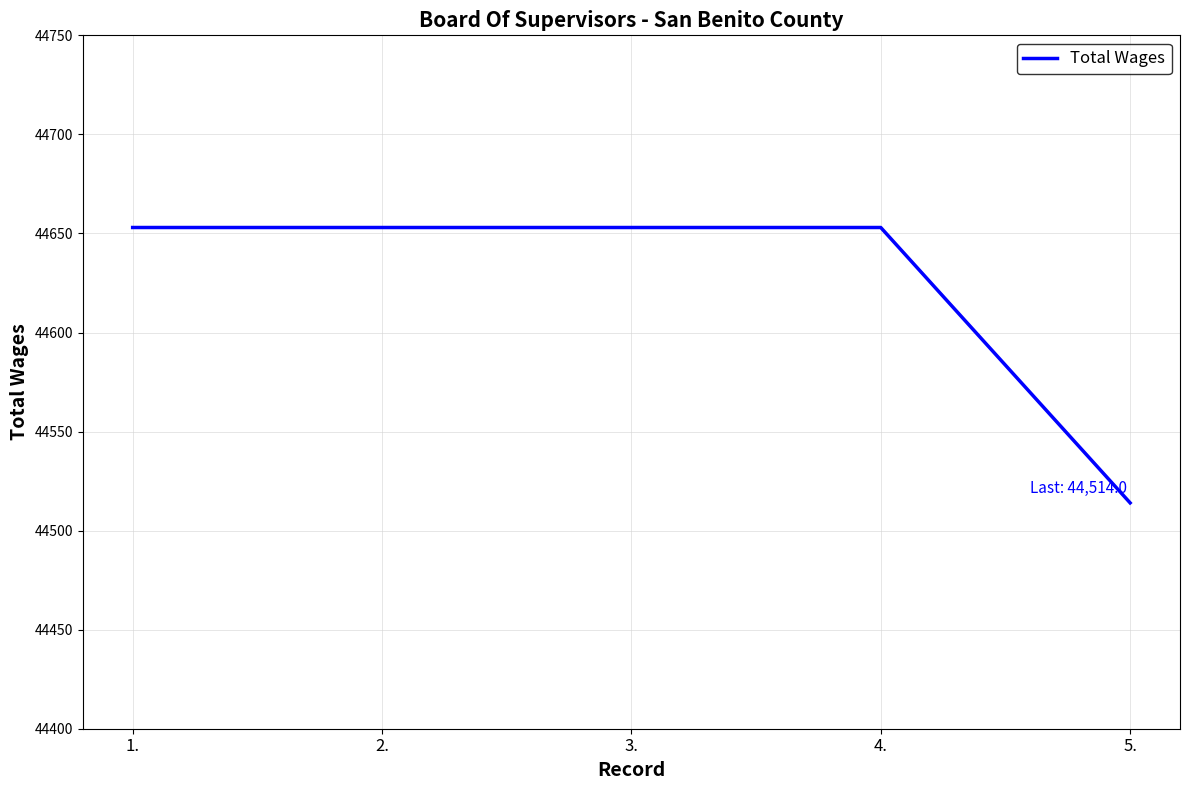

The value at 1. is 76684. True or false?

False